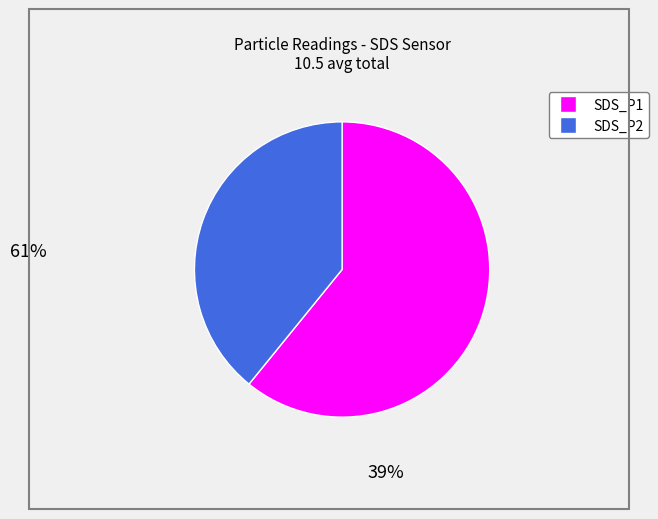

What is the ratio of the value at SDS_P2 to the value at SDS_P1?

0.6